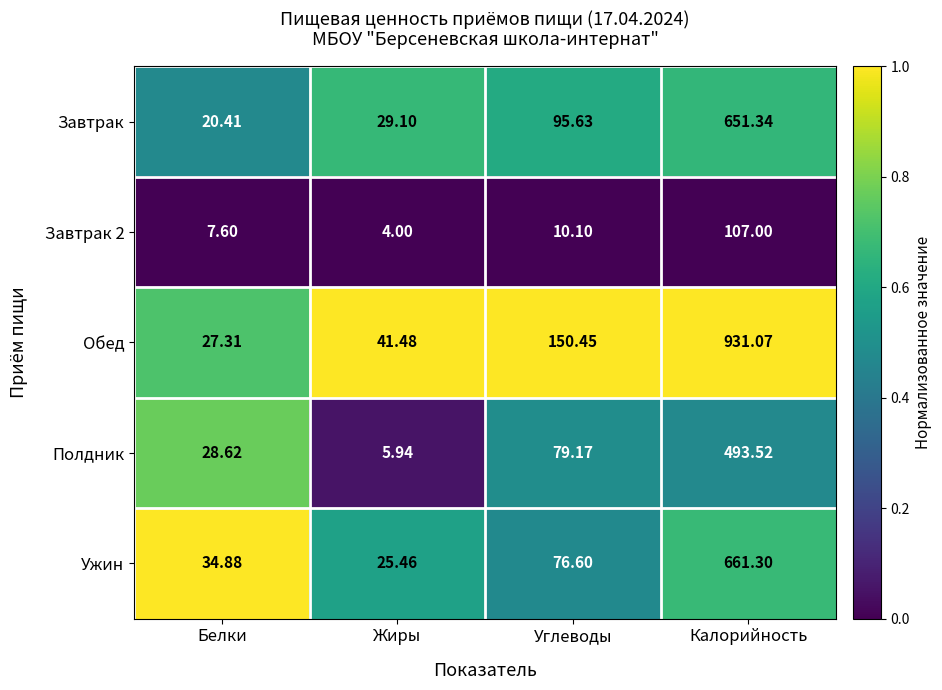

Where does the Завтрак series first go above 95?

Углеводы